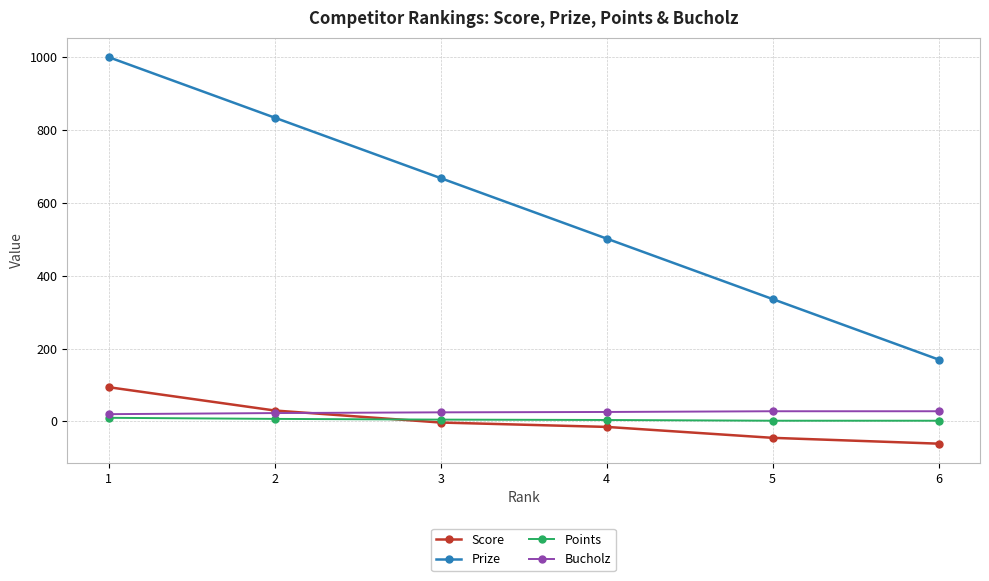

True or false: Score and Prize cross at least once.

False